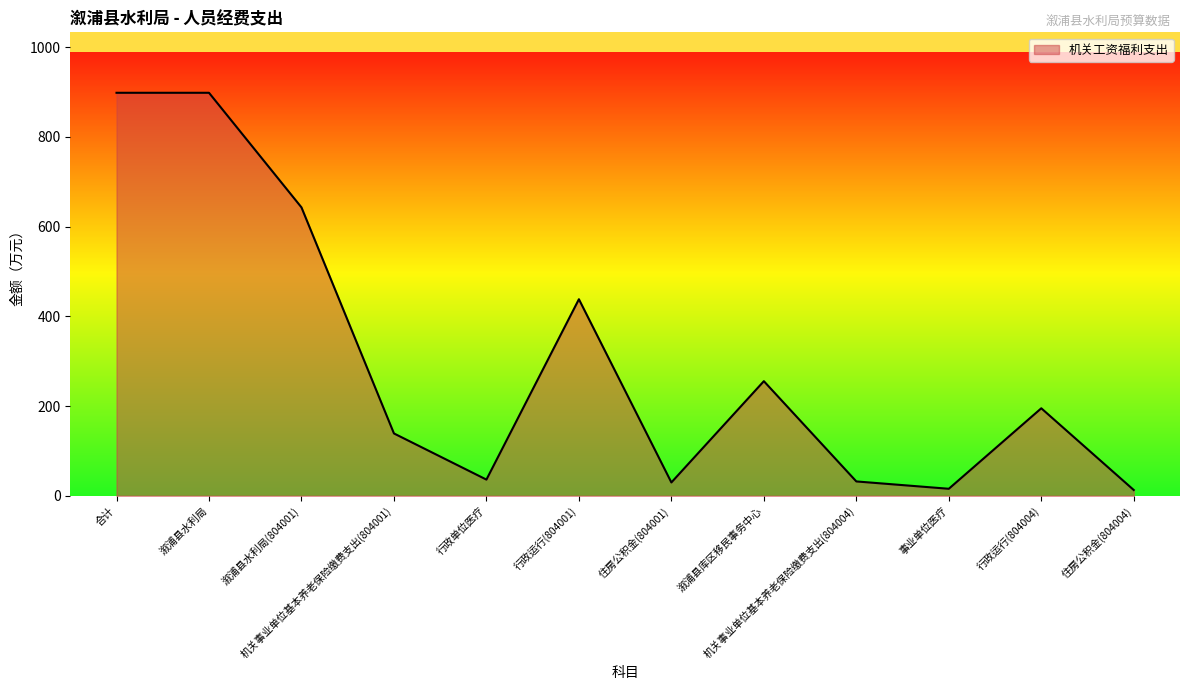

Which has a higher value, 机关事业单位基本养老保险缴费支出(804001) or 机关事业单位基本养老保险缴费支出(804004)?

机关事业单位基本养老保险缴费支出(804001)